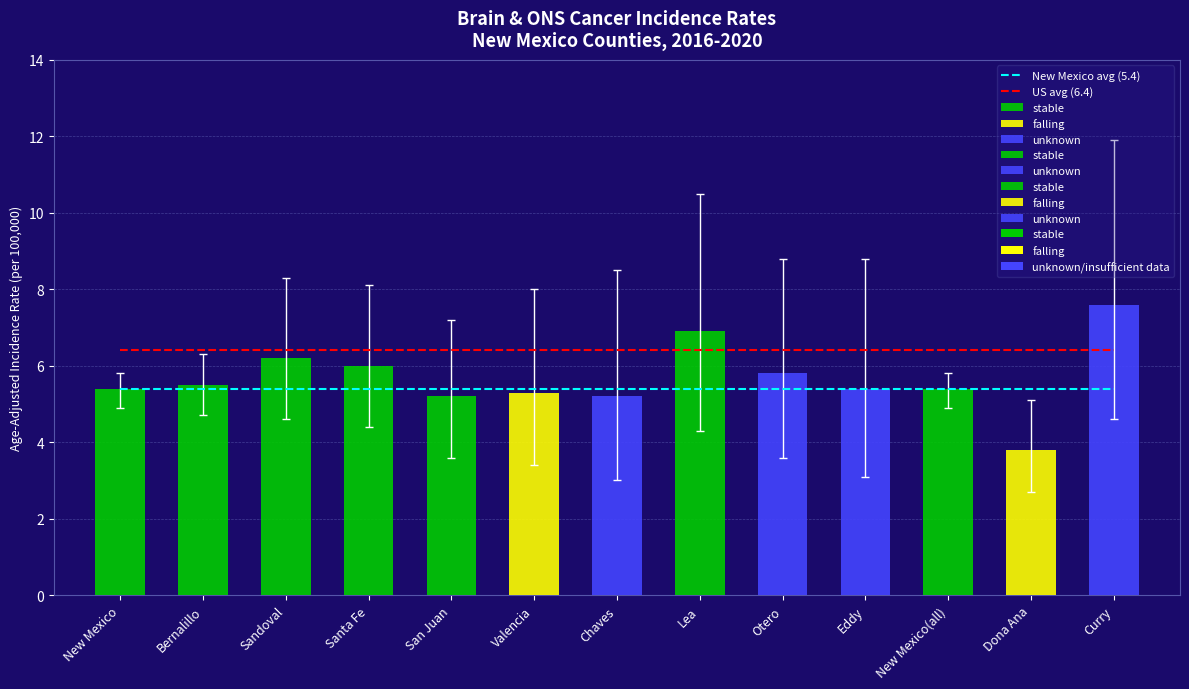

Which series changed the most between Santa Fe and Valencia?

New Mexico avg (5.4)